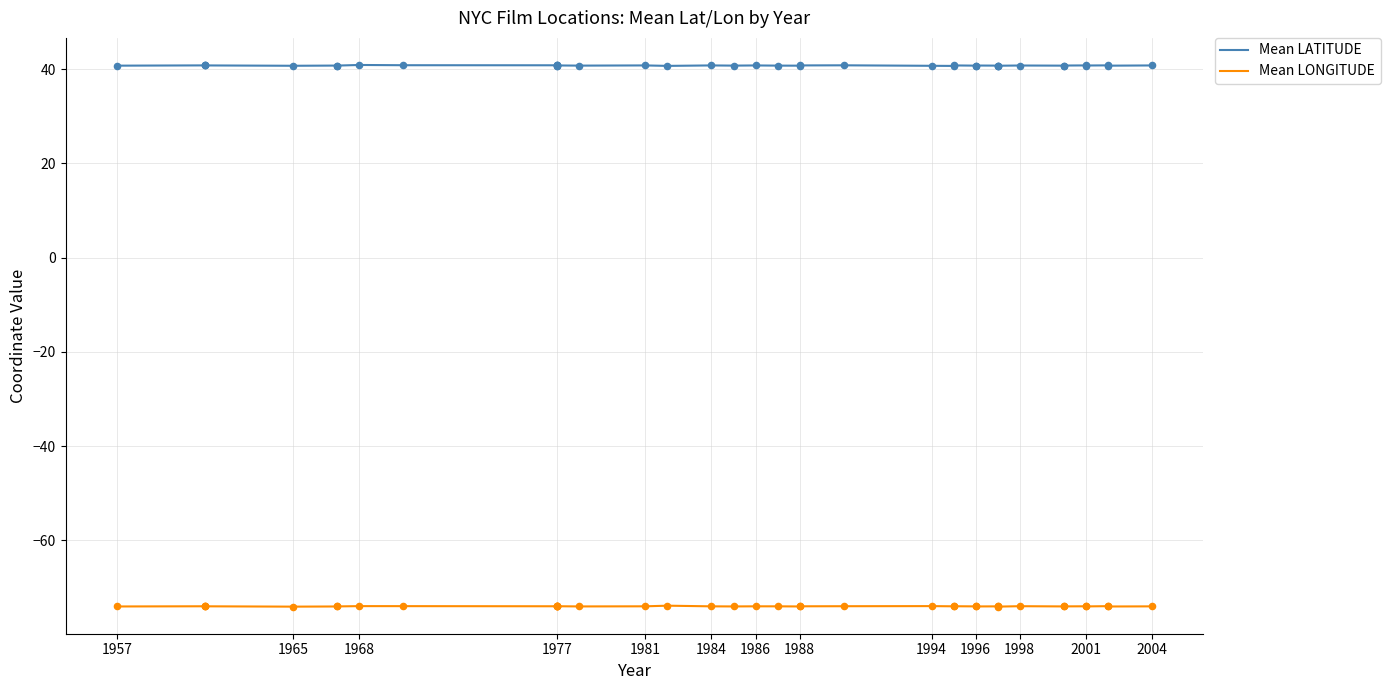

What is the total value across all series at 1977?

-33.2